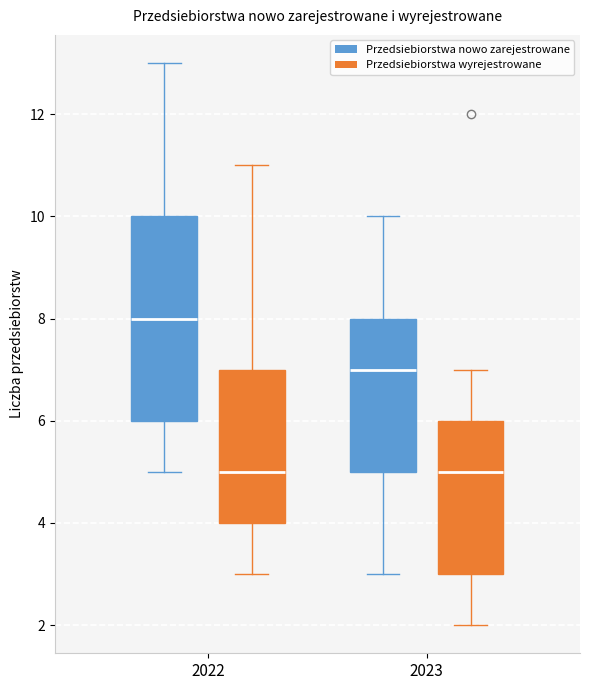

Which box is the tallest, from its lower edge to its upper edge?

2022 (Przedsiebiorstwa nowo zarejestrowane)